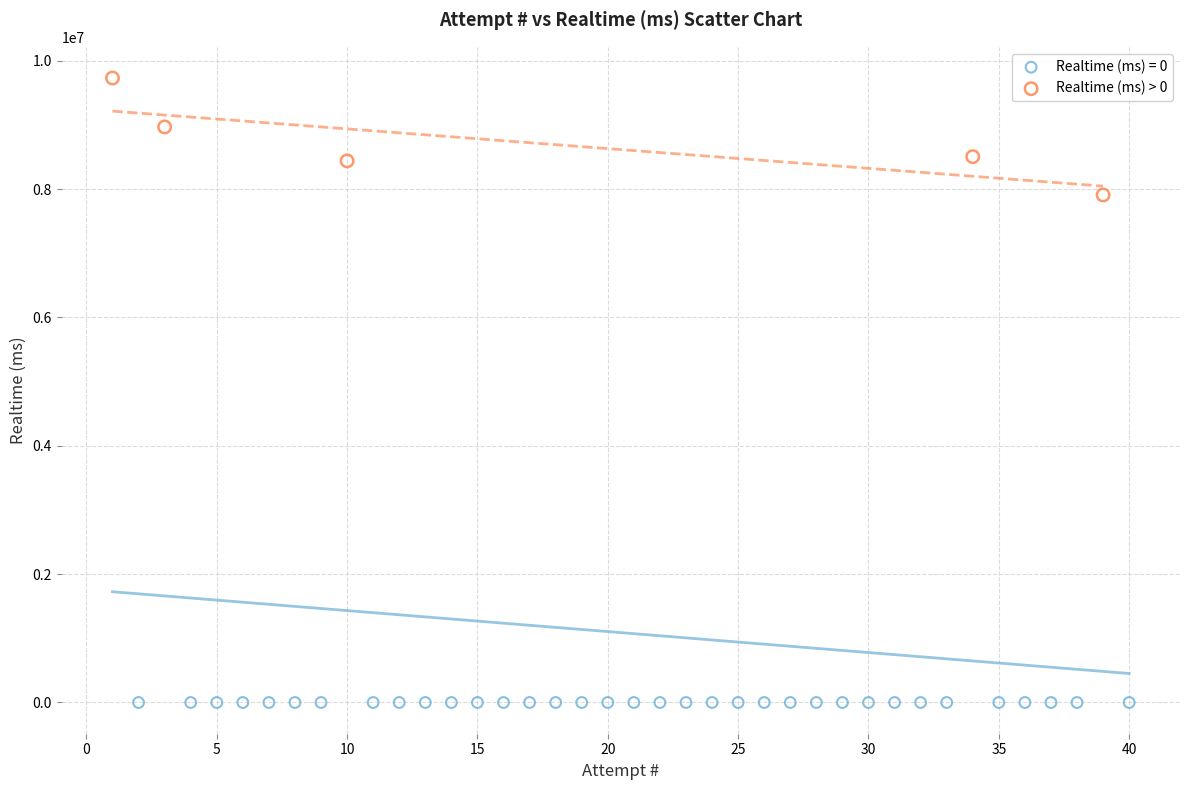

Which series reaches the maximum Y coordinate?

Realtime (ms) > 0